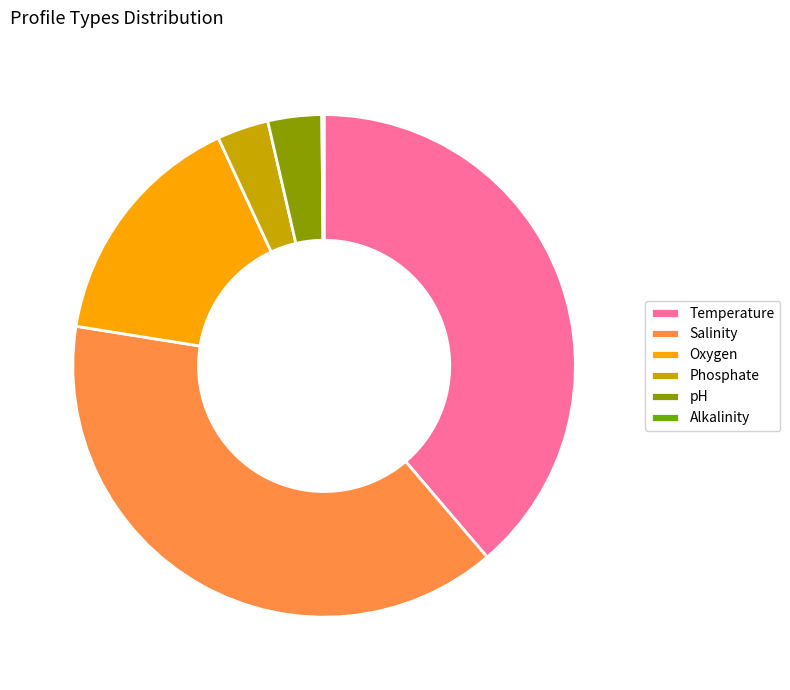

How many segments does this pie chart have?

6